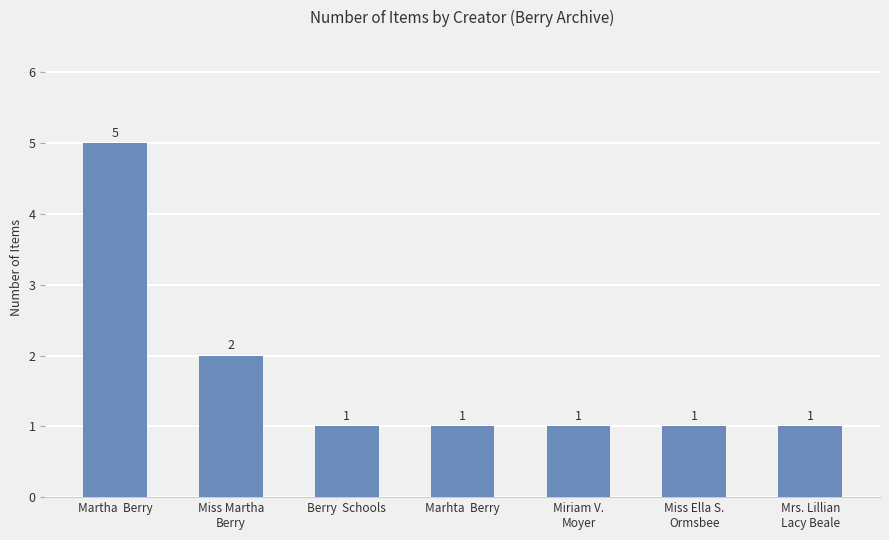

Reading left to right, what are all the values shown in this chart?

5	2	1	1	1	1	1